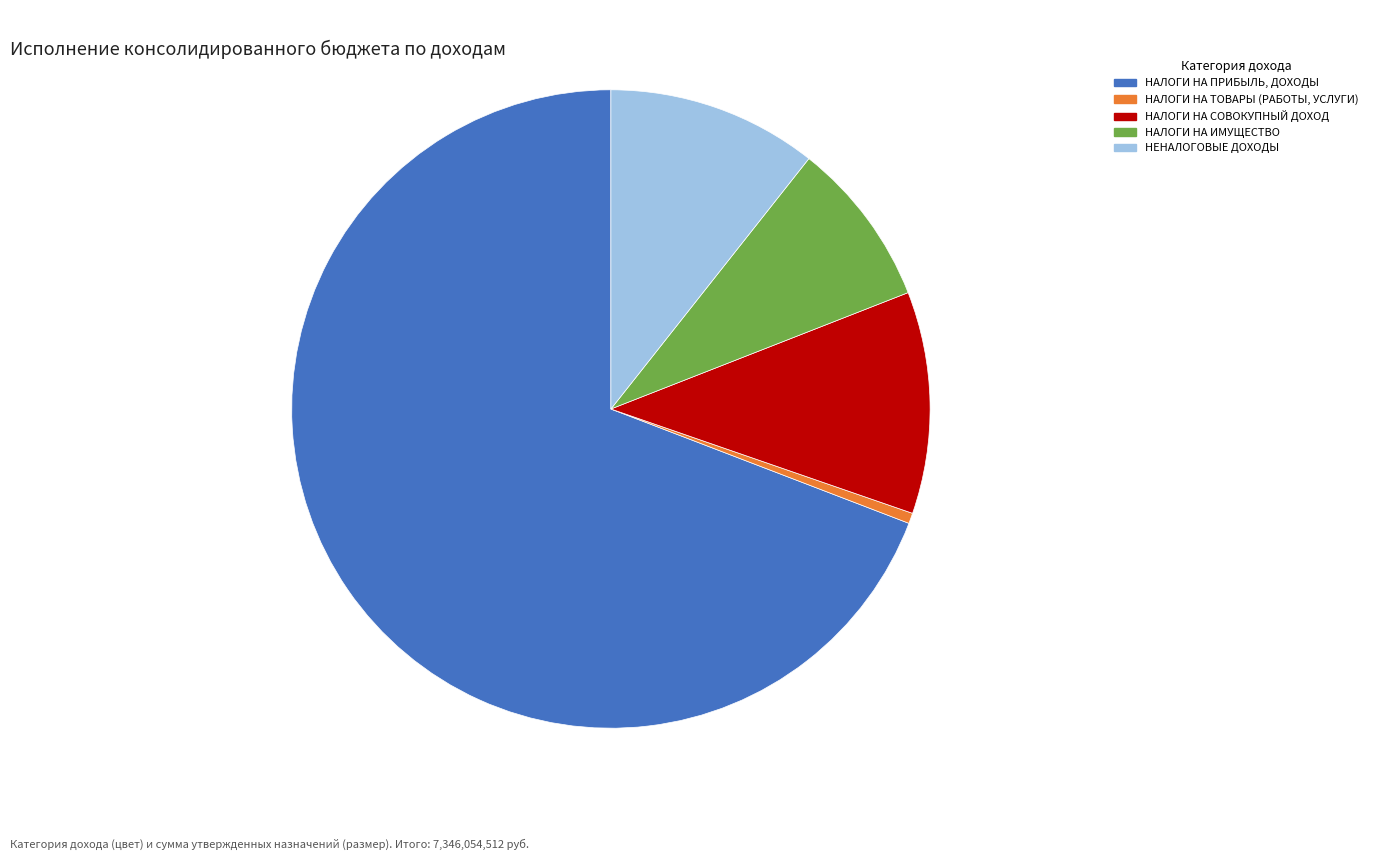

Approximately how many times larger is the value at НЕНАЛОГОВЫЕ ДОХОДЫ compared to НАЛОГИ НА ПРИБЫЛЬ, ДОХОДЫ?

0.2